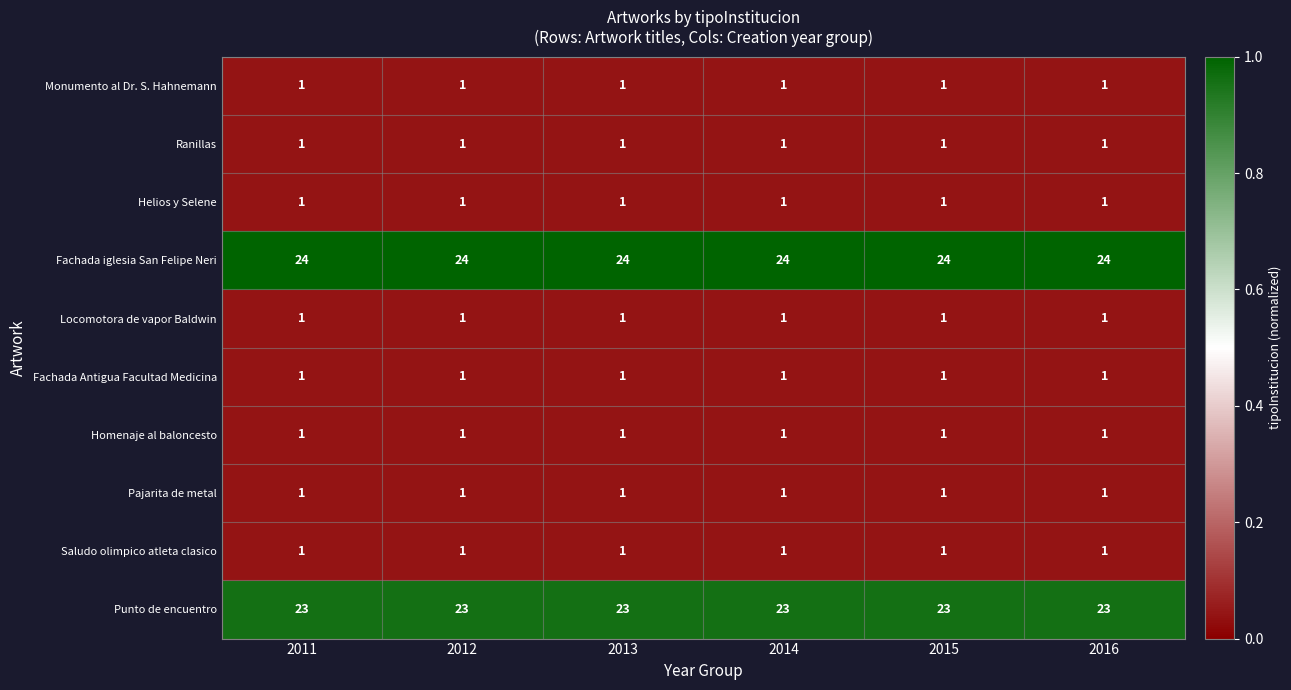

The Ranillas series shows 0 at 2015. True or false?

False